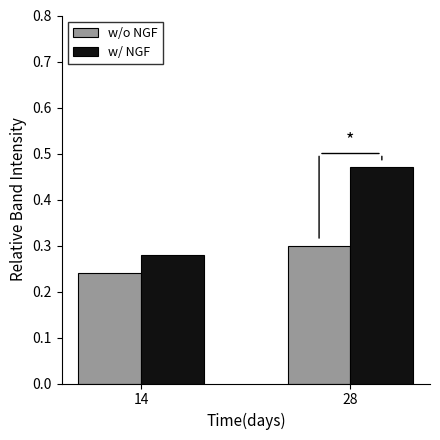

Where is w/o NGF nearest to the value 0?

14